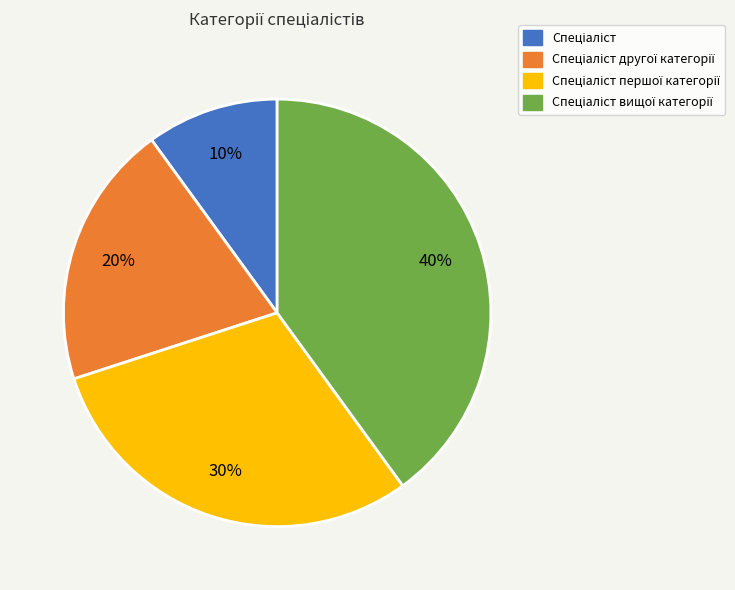

To the nearest percent, what is the average slice percentage?

25%